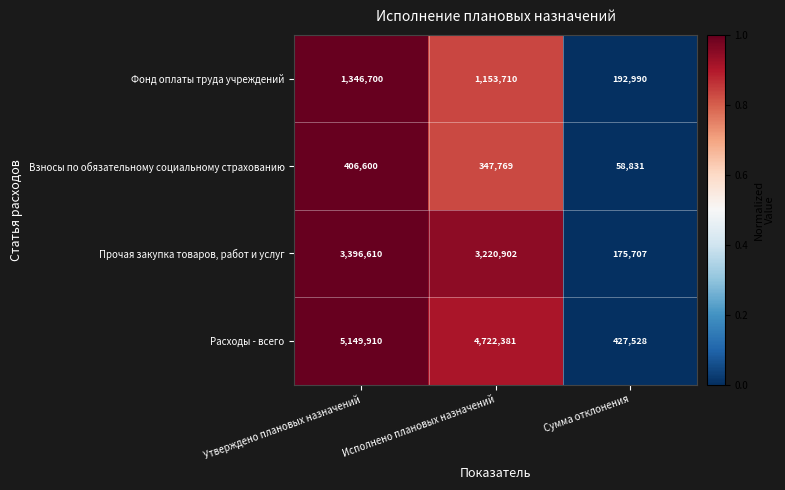

True or false: Прочая закупка товаров, работ и услуг has a value of 1480543 at Утверждено плановых назначений.

False